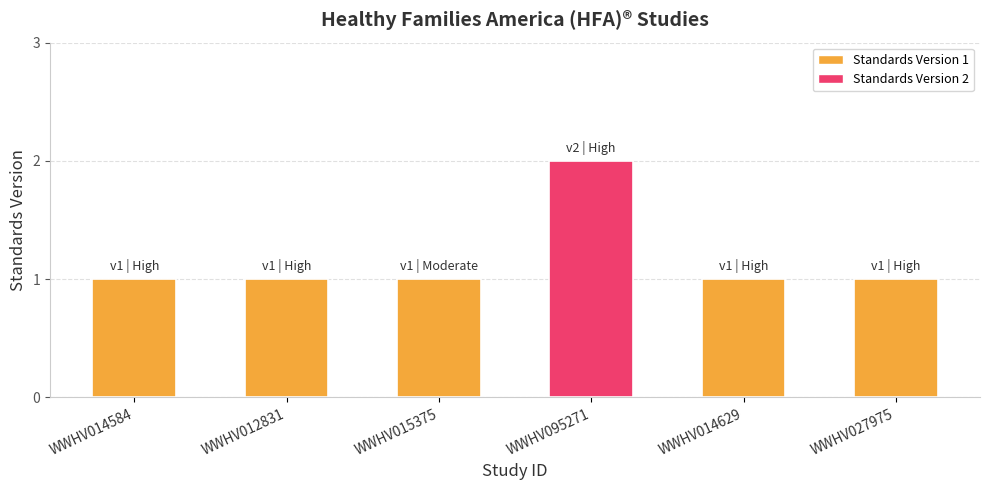

What is the change in value from WWHV012831 to WWHV095271?

+1